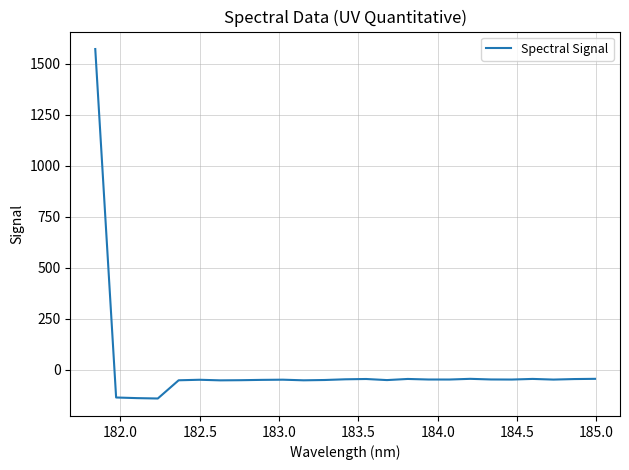

What is the difference between the maximum and minimum values?

1712.7